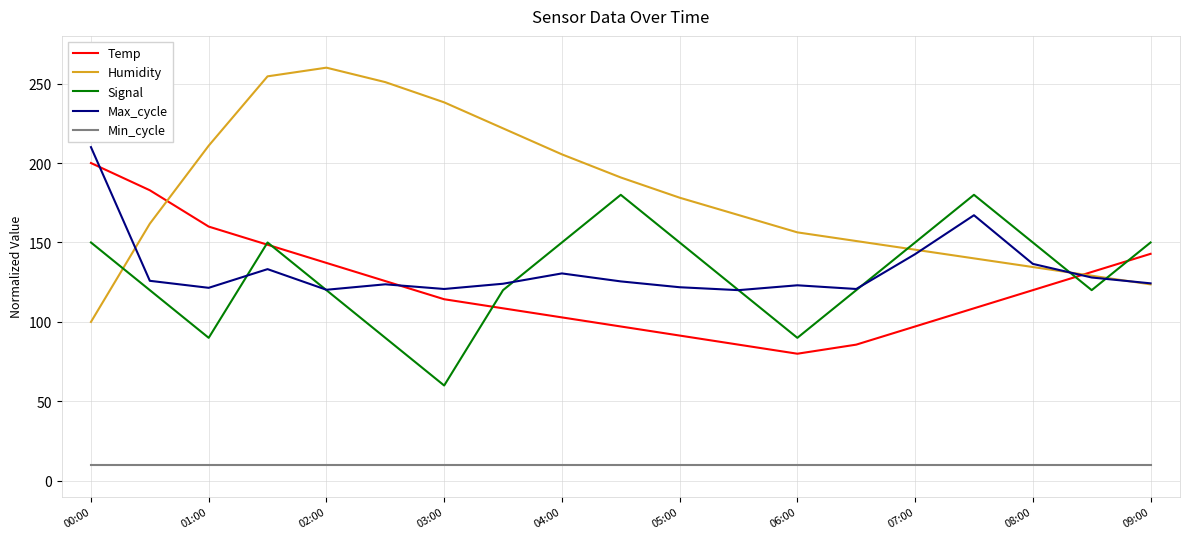

Which series has the largest range (max minus min)?

Humidity